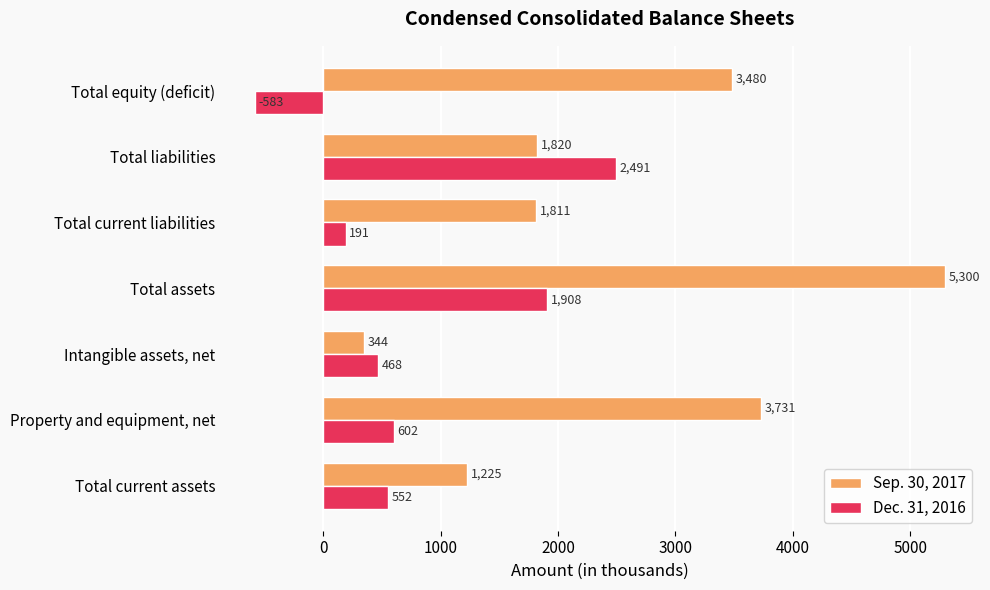

What is the spread (max minus min) of values at Property and equipment, net?

3129